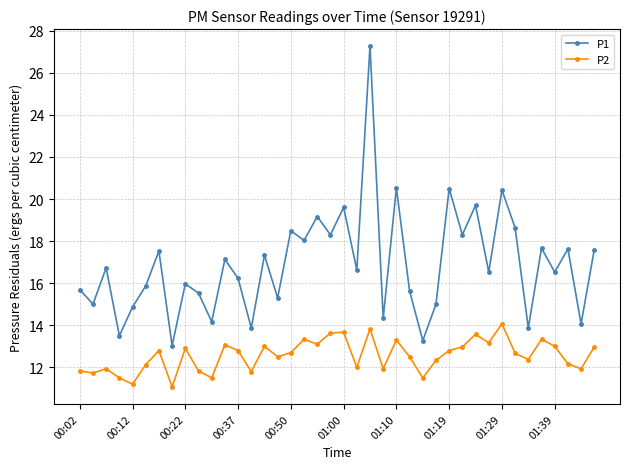

Which series has the largest total across all categories?

P1